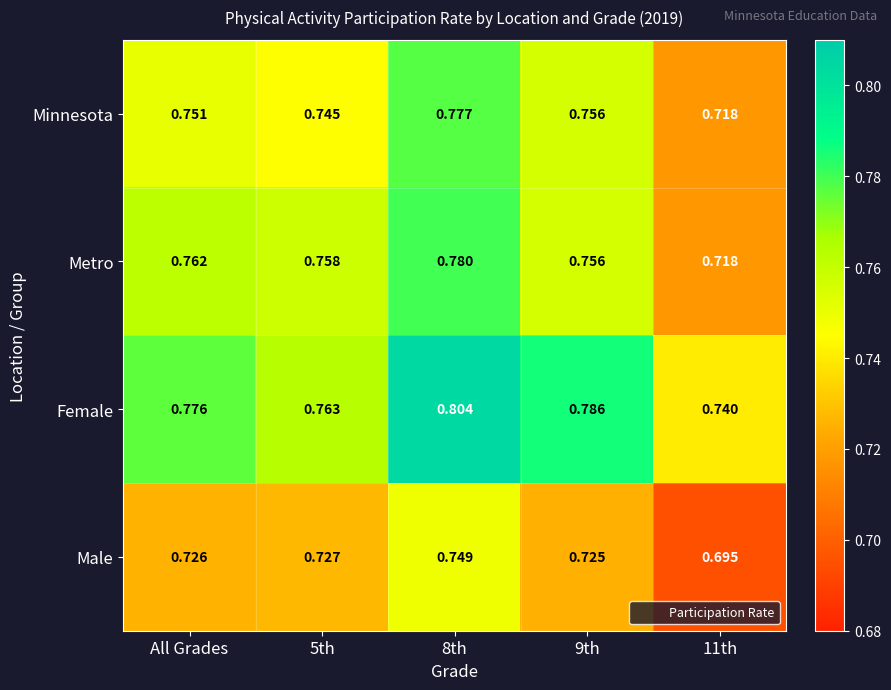

Which series has the largest total across all categories?

Female